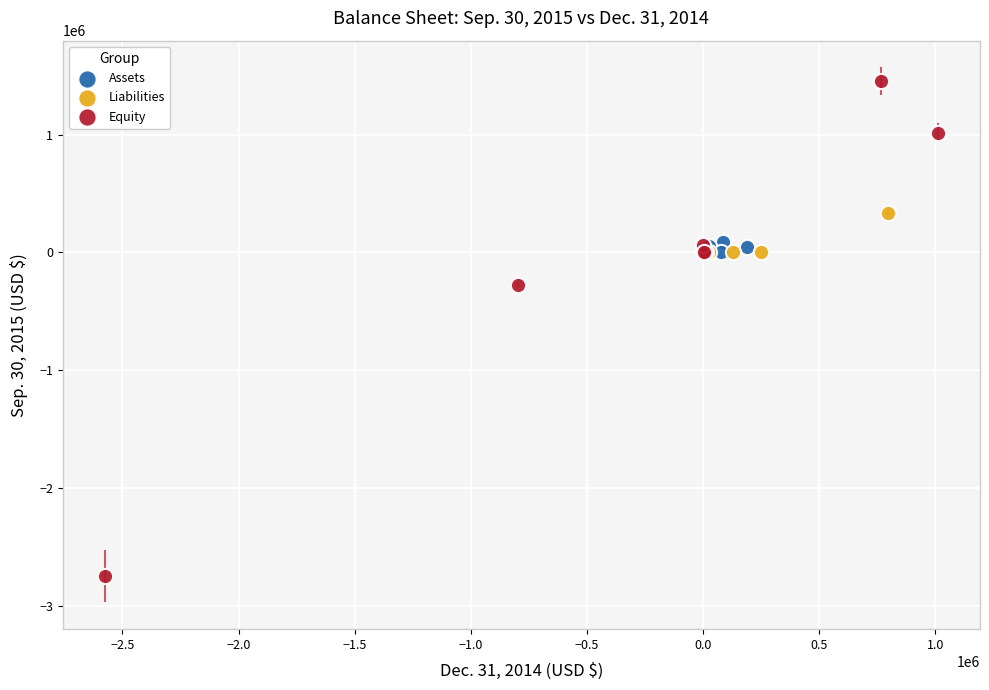

Which series contains the lowest Y value?

Equity